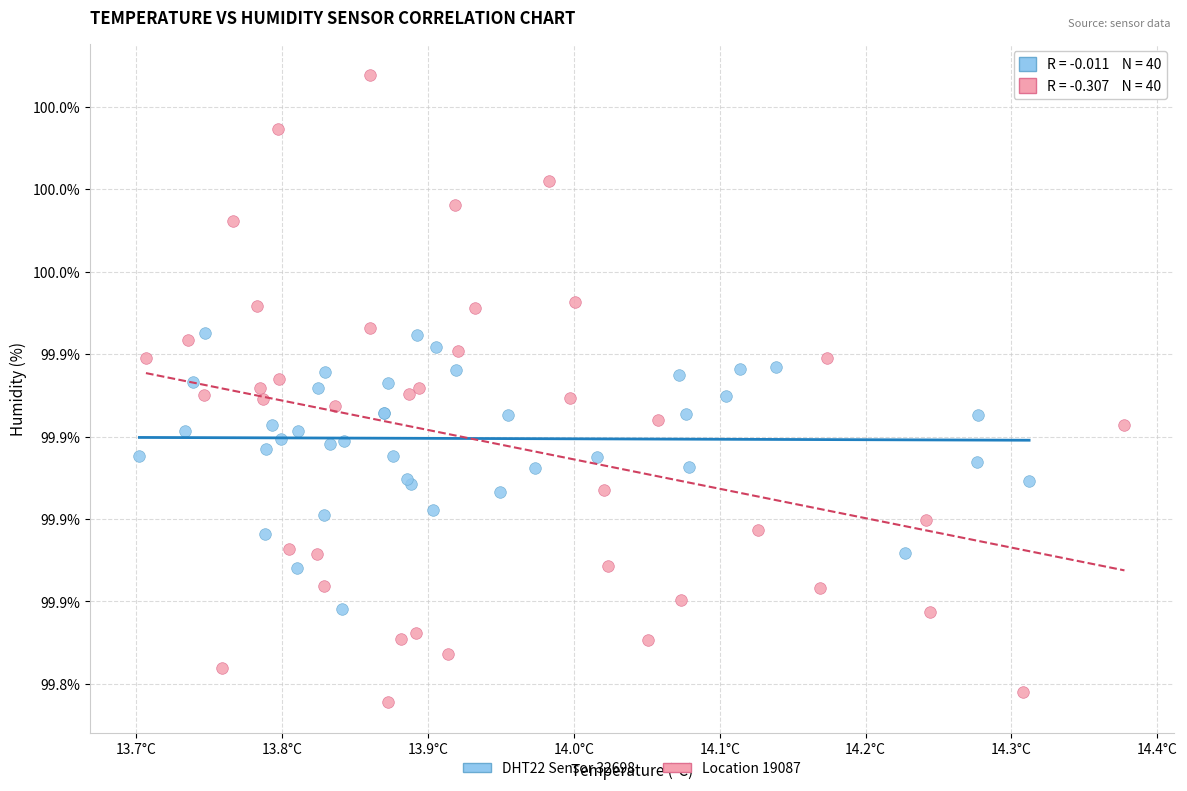

What are all the series names shown in the legend?

DHT22 Sensor 32698, Location 19087